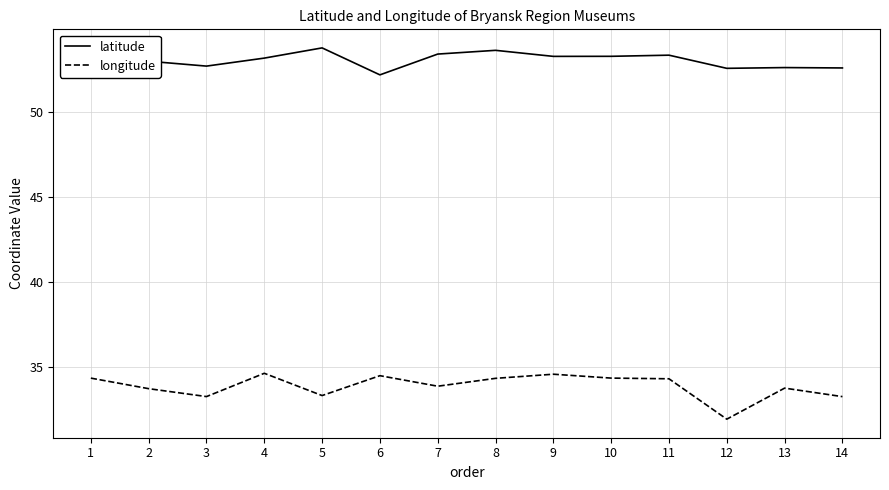

Rank the series by their average value, from lowest to highest.

longitude, latitude